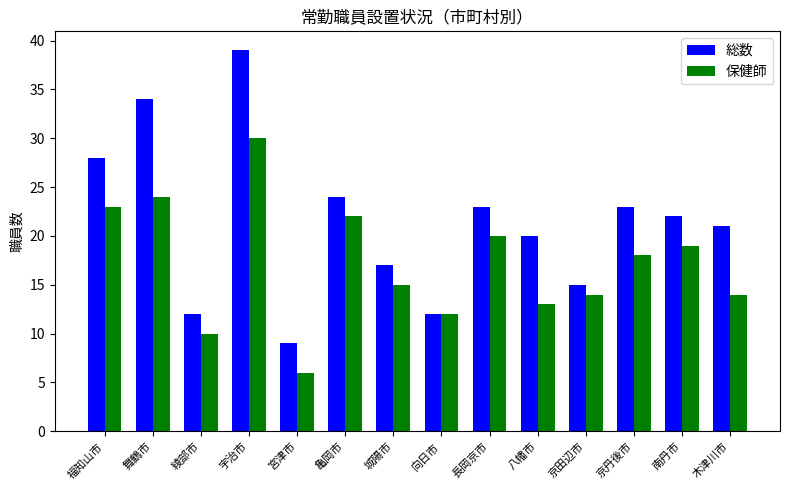

List the series in order of their overall mean, highest first.

総数, 保健師